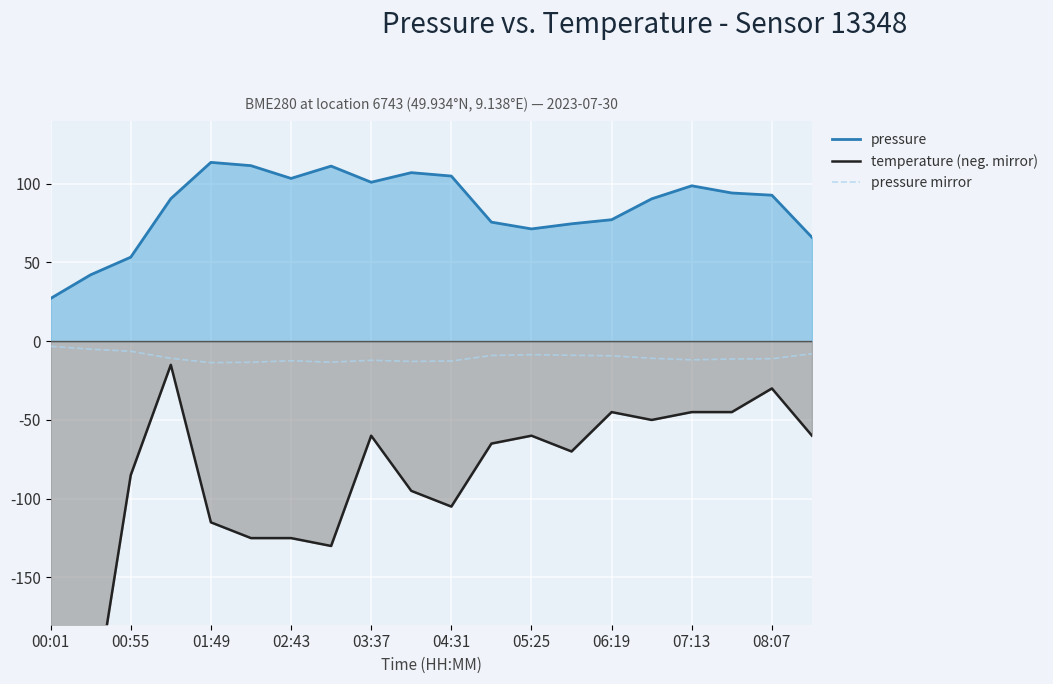

How many values in the temperature (neg. mirror) series are below -64?

11